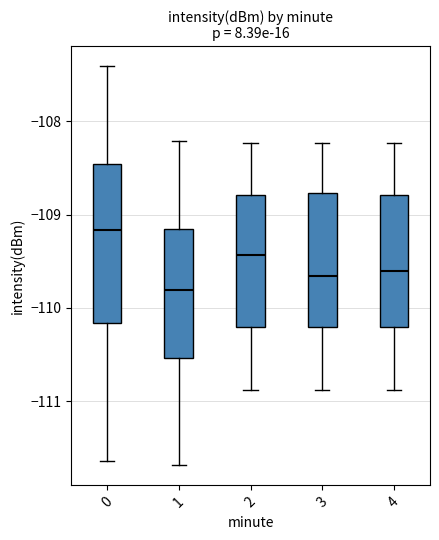

Reading left to right, read every box against the y-axis: the position of its median line, the range the box covers, and the ends of its whiskers. The values are not printed on the chart, so give them approximately, as read against the axis.

0: median -109.2, box -110.2 to -108.5, whiskers -111.6 to -107.4
1: median -109.8, box -110.5 to -109.2, whiskers -111.7 to -108.2
2: median -109.4, box -110.2 to -108.8, whiskers -110.9 to -108.2
3: median -109.7, box -110.2 to -108.8, whiskers -110.9 to -108.2
4: median -109.6, box -110.2 to -108.8, whiskers -110.9 to -108.2